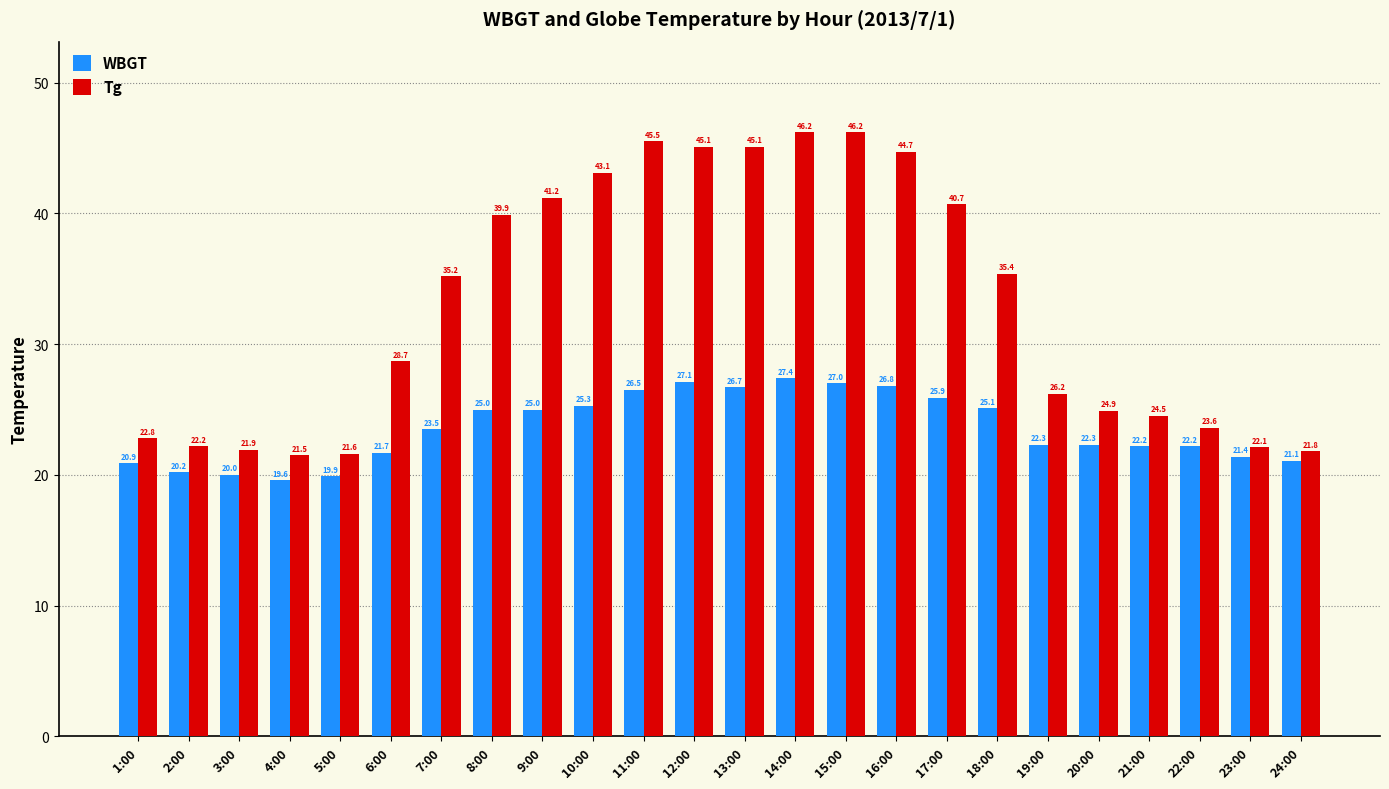

Does the chart contain stacked bars?

No